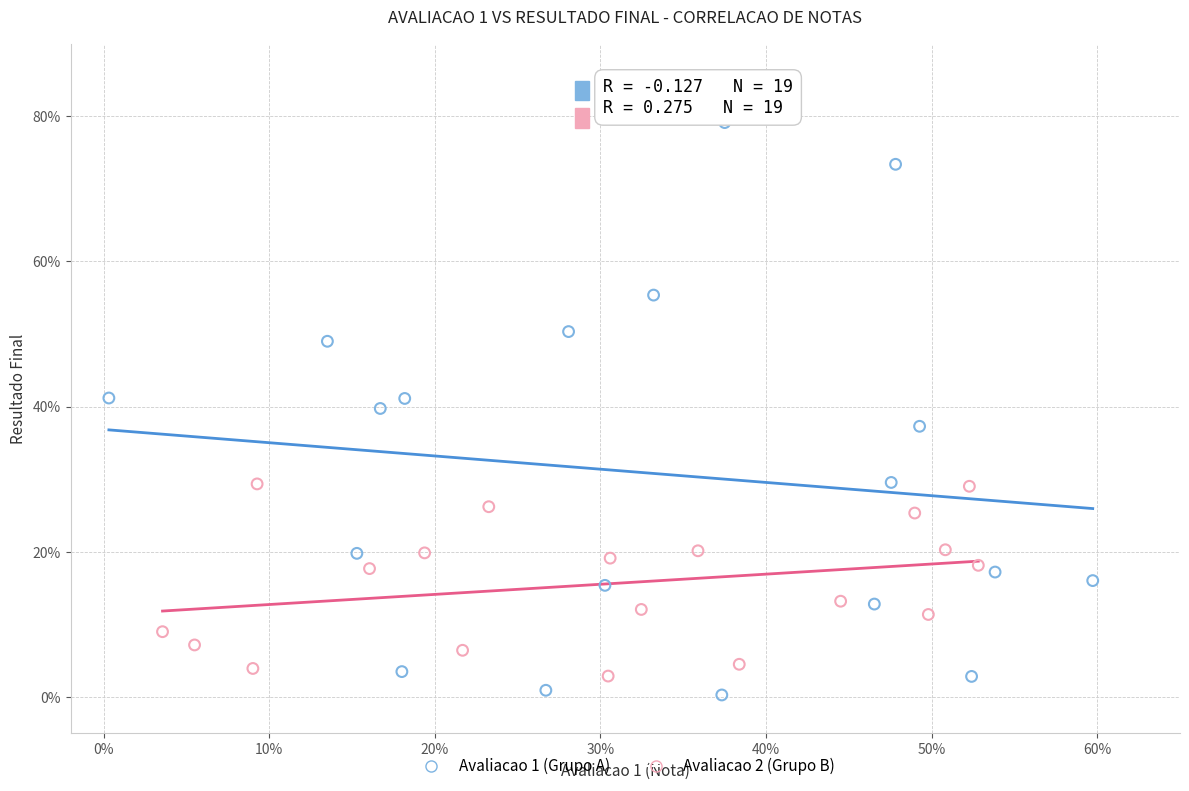

Which series reaches the maximum Y coordinate?

Avaliacao 1 (Grupo A)